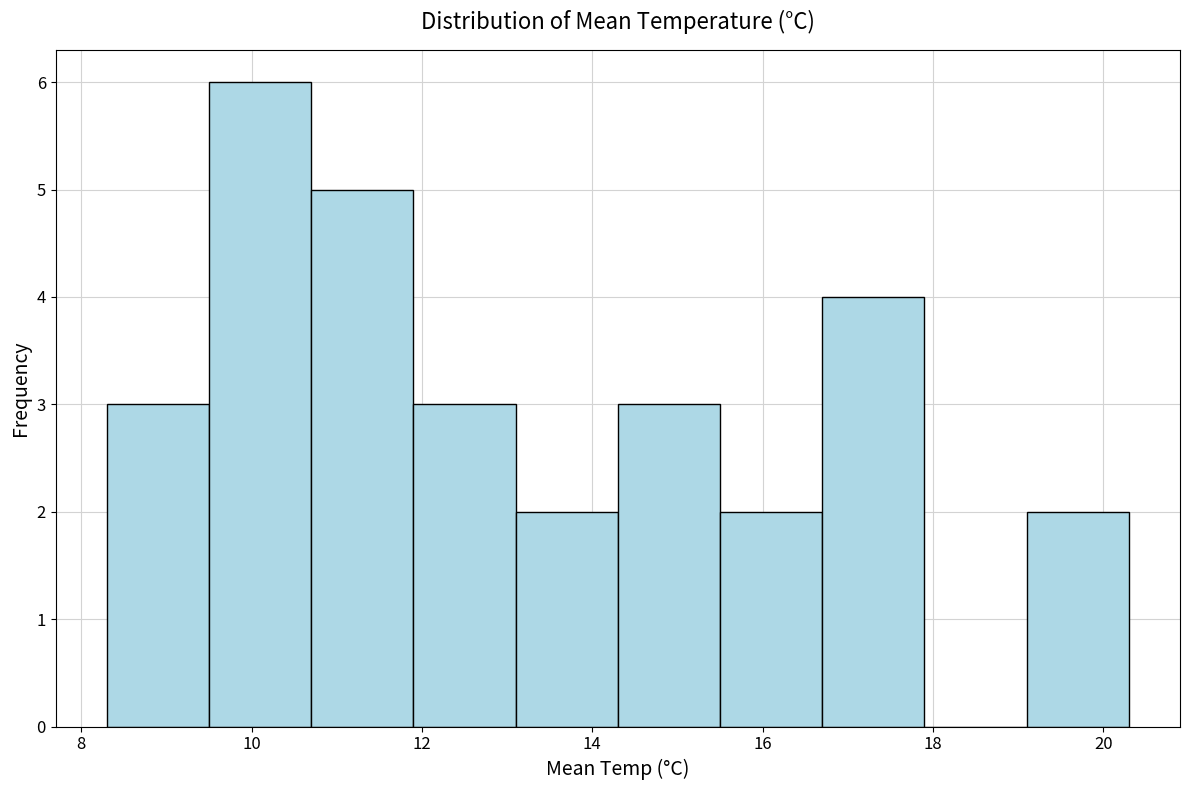

What is the height of the bar covering 13.1 to 14.3 on the x-axis? Neither the bar edges nor the heights are printed on the chart, so give them approximately, as read against the axes.

2